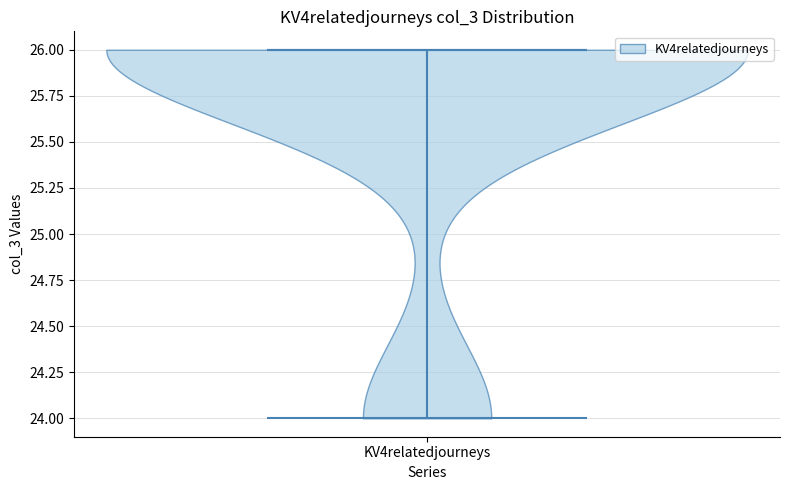

What is the highest point the violin for KV4relatedjourneys reaches on the y-axis? The values are not printed on the chart, so give them approximately, as read against the axis.

26